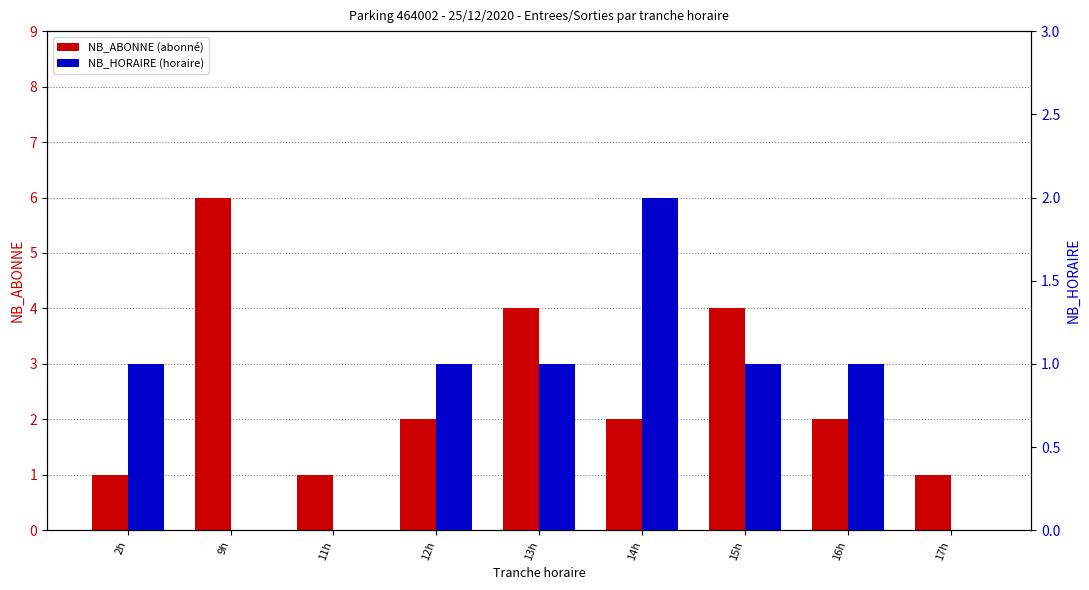

At how many categories does at least one series exceed 1?

6